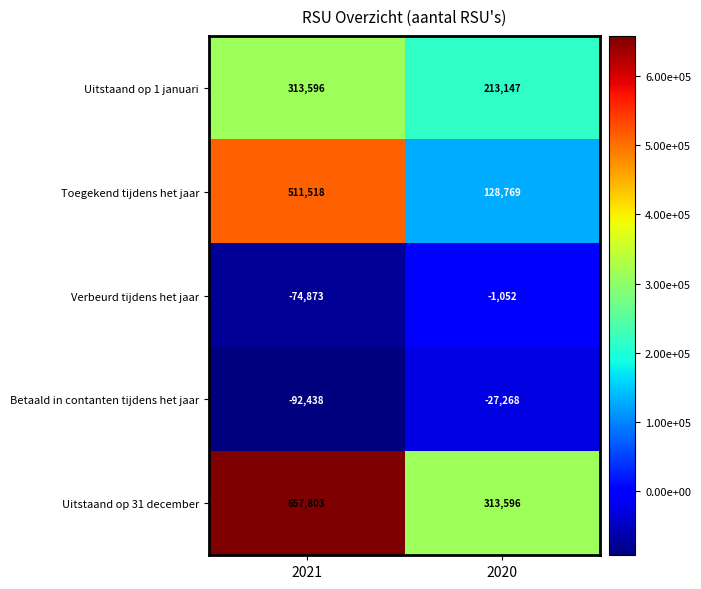

Is it true that Betaald in contanten tijdens het jaar equals -20593 at 2021?

False